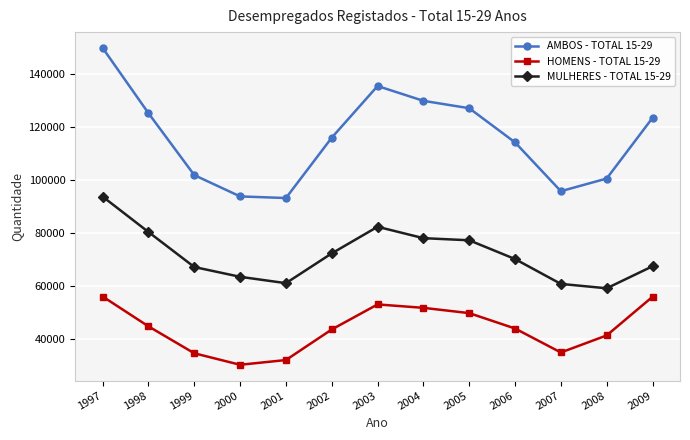

What is the average value of the MULHERES - TOTAL 15-29 series?

71880